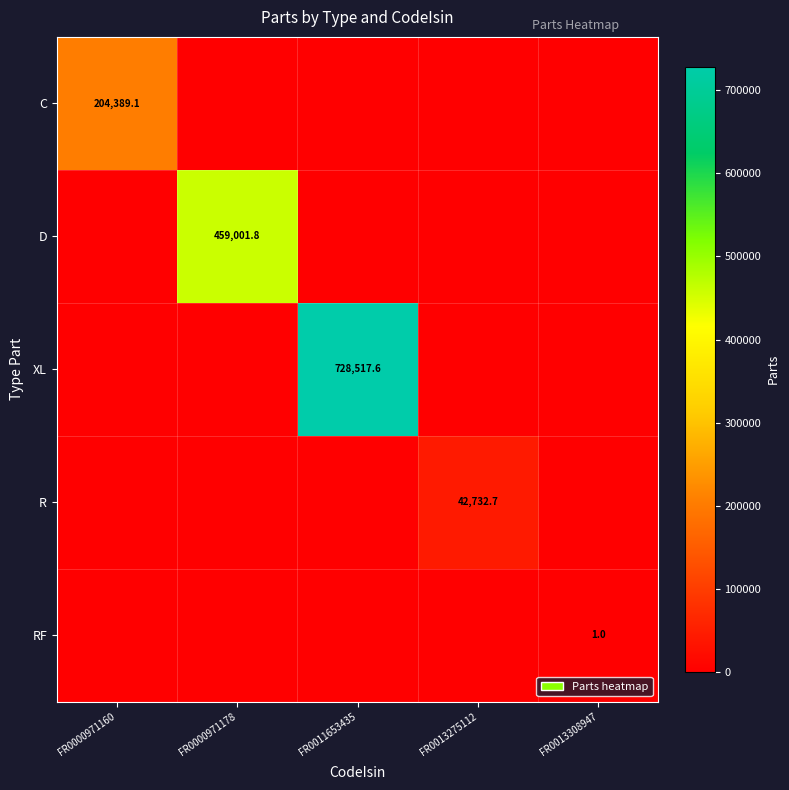

The value of RF at FR0013308947 is 0.5. True or false?

False